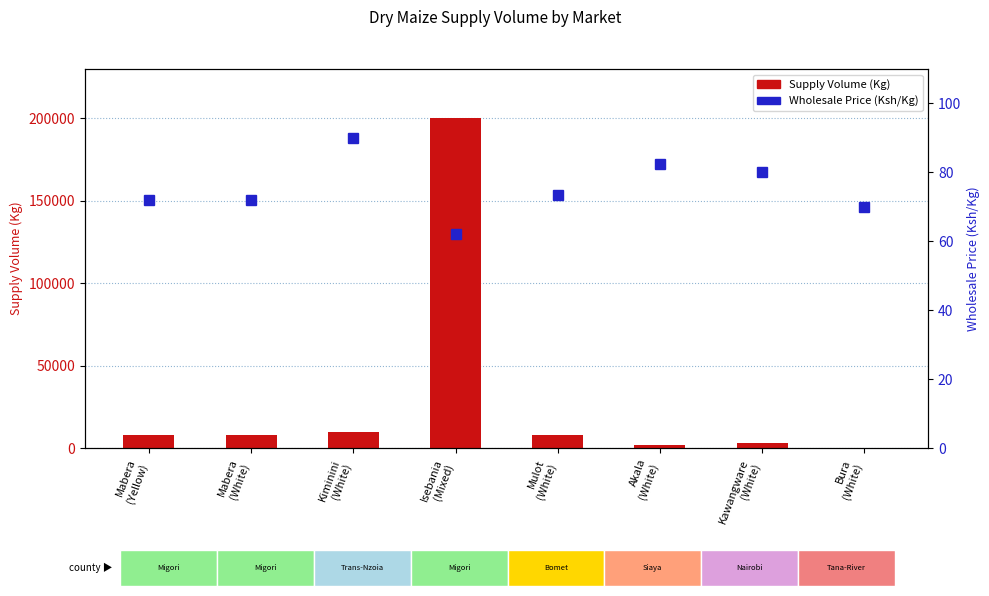

At which label is Supply Volume (Kg) closest to 100045?

Kiminini
(White)